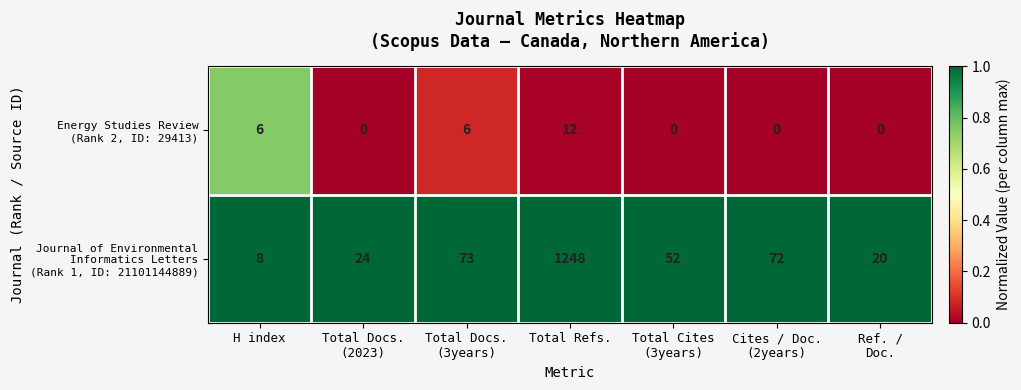

At which category is the sum across all series the highest?

Total Refs.